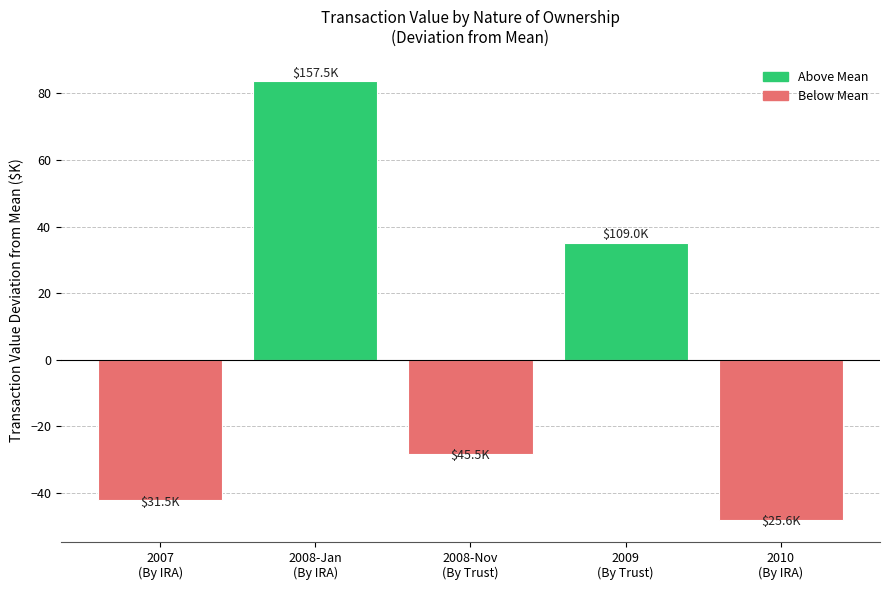

Count the number of data series in this chart.

1